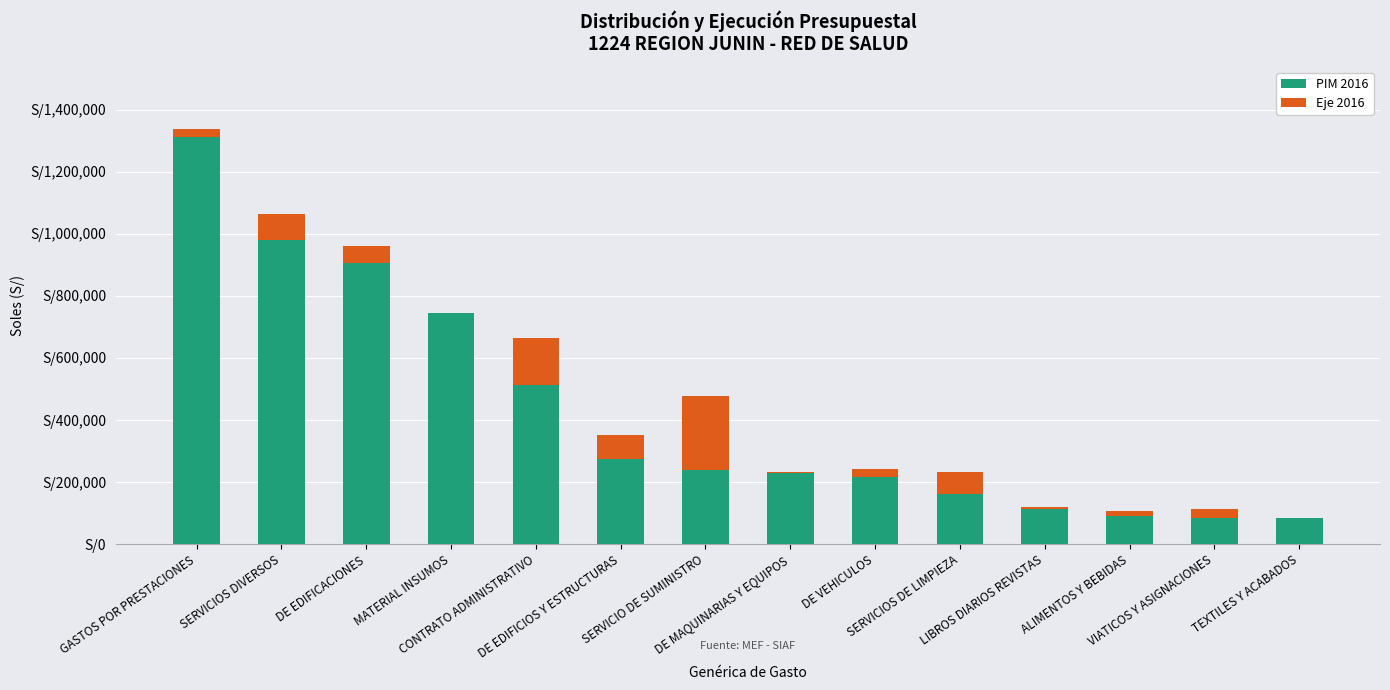

Rank the series at VIATICOS Y ASIGNACIONES from lowest to highest value.

Eje 2016, PIM 2016